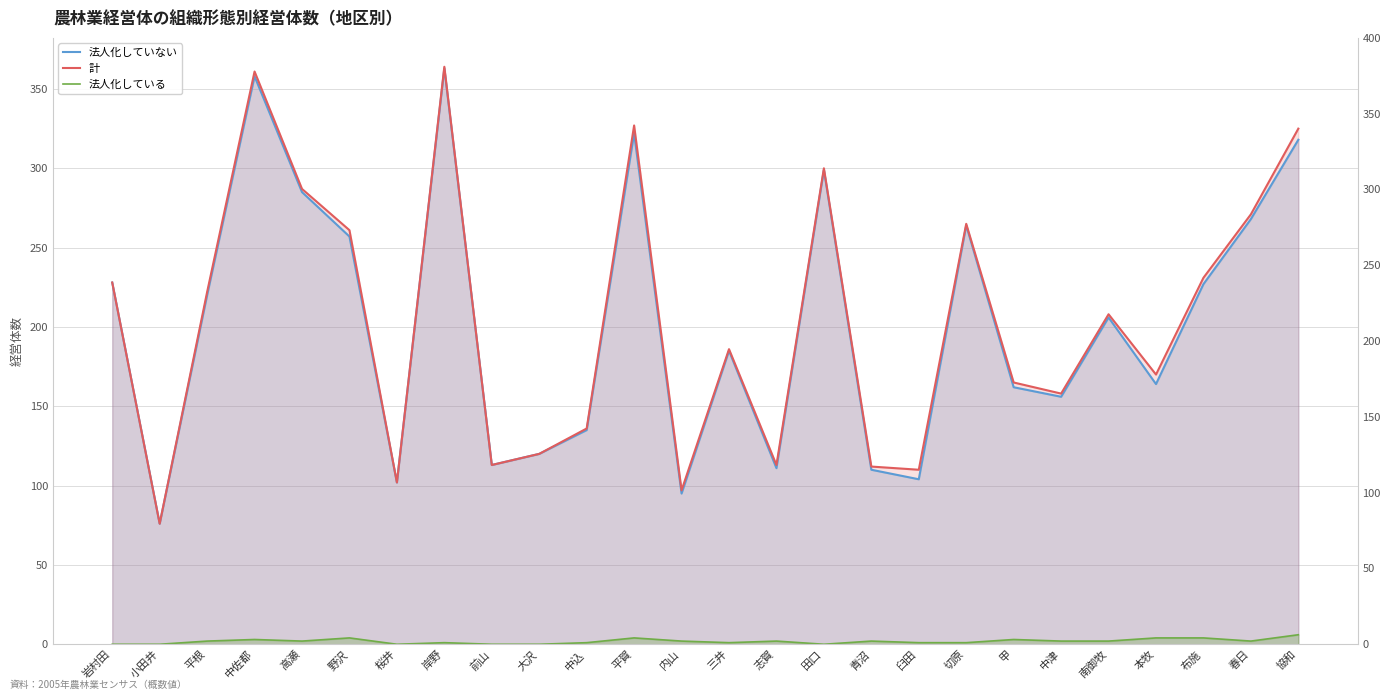

Reading left to right, extract all data points from this chart.

法人化していない: 岩村田=228	小田井=76	平根=220	中佐都=358	高瀬=285	野沢=257	桜井=102	岸野=363	前山=113	大沢=120	中込=135	平賀=322	内山=95	三井=185	志賀=111	田口=299	青沼=110	臼田=104	切原=264	甲=162	中津=156	南御牧=206	本牧=164	布施=227	春日=268	協和=318
計: 岩村田=228	小田井=76	平根=222	中佐都=361	高瀬=287	野沢=261	桜井=102	岸野=364	前山=113	大沢=120	中込=136	平賀=327	内山=97	三井=186	志賀=113	田口=300	青沼=112	臼田=110	切原=265	甲=165	中津=158	南御牧=208	本牧=170	布施=231	春日=271	協和=325
法人化している: 岩村田=0	小田井=0	平根=2	中佐都=3	高瀬=2	野沢=4	桜井=0	岸野=1	前山=0	大沢=0	中込=1	平賀=4	内山=2	三井=1	志賀=2	田口=0	青沼=2	臼田=1	切原=1	甲=3	中津=2	南御牧=2	本牧=4	布施=4	春日=2	協和=6